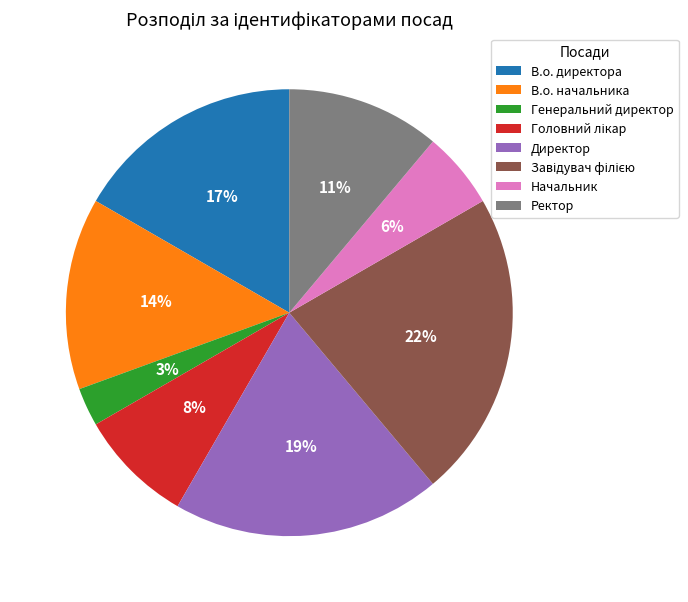

How many slices are in this pie chart?

8